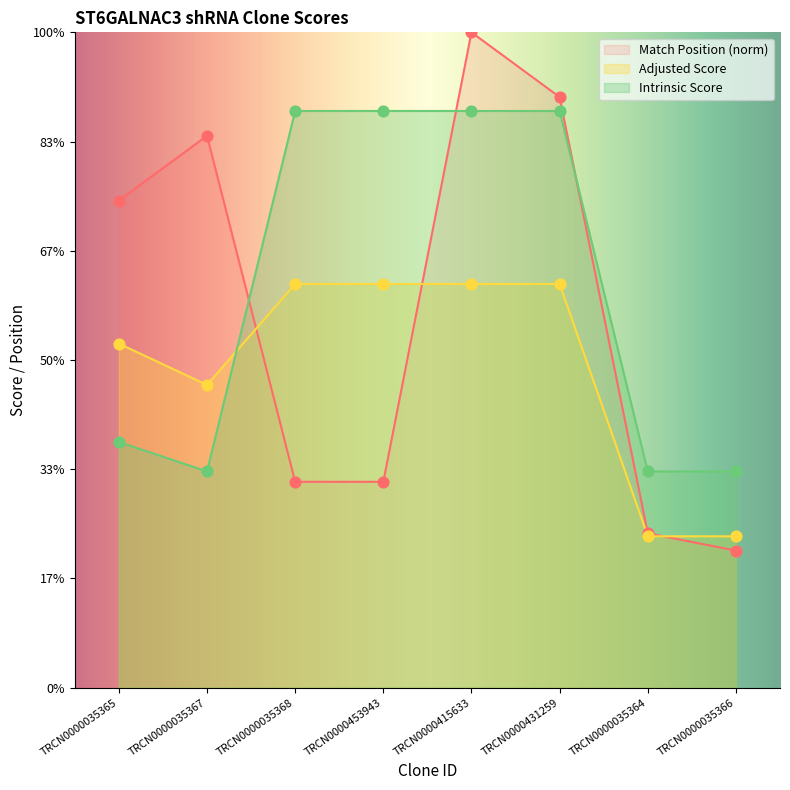

Is the value of Adjusted Score at TRCN0000035365 greater than the value of Match Position at TRCN0000415633?

No